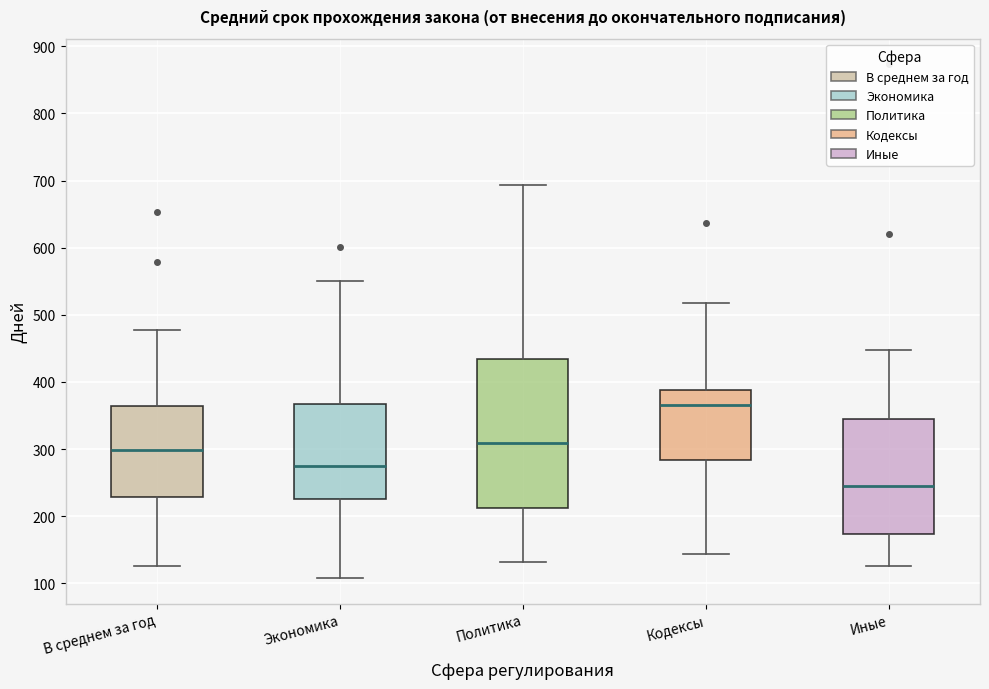

Which box is the tallest, from its lower edge to its upper edge?

Политика